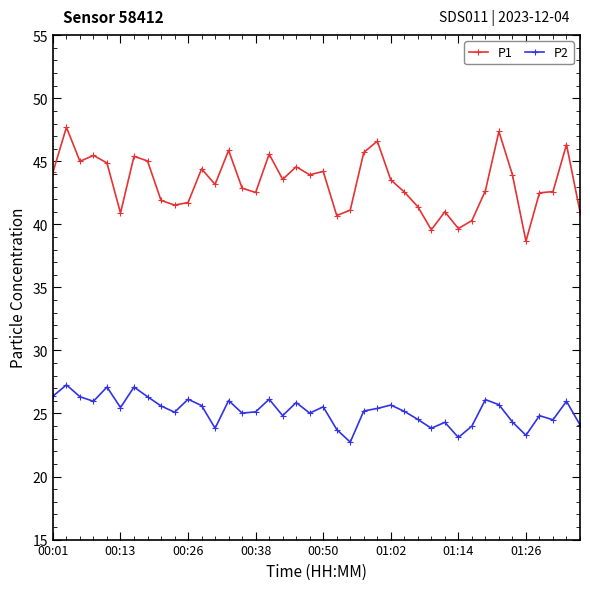

What is the value of the P2 point at the 13th from the left?

23.8